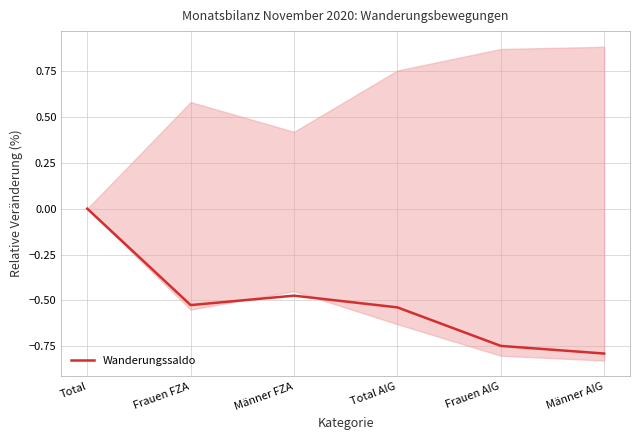

What is the label of the 4th point from the right?

Männer FZA